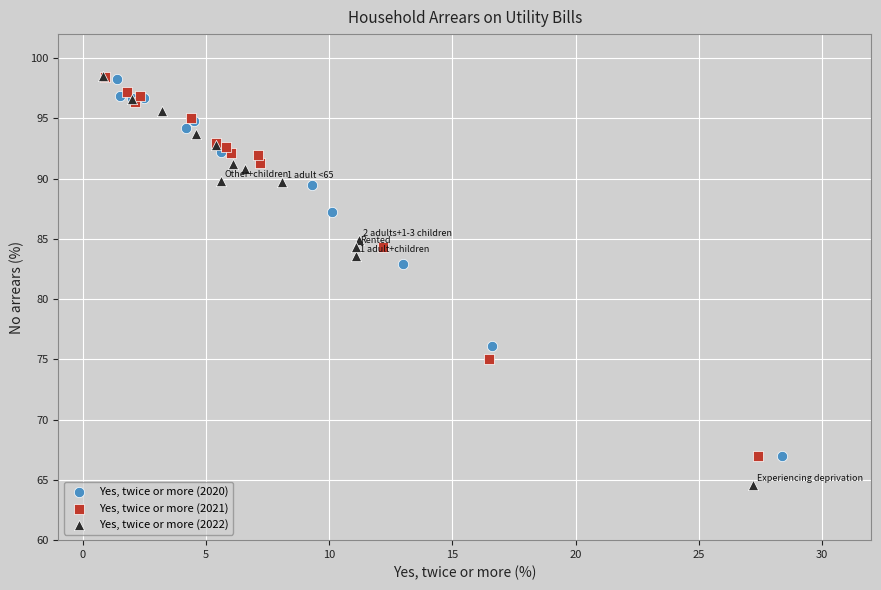

Which series has the widest spread of Y values?

Yes, twice or more (2022)